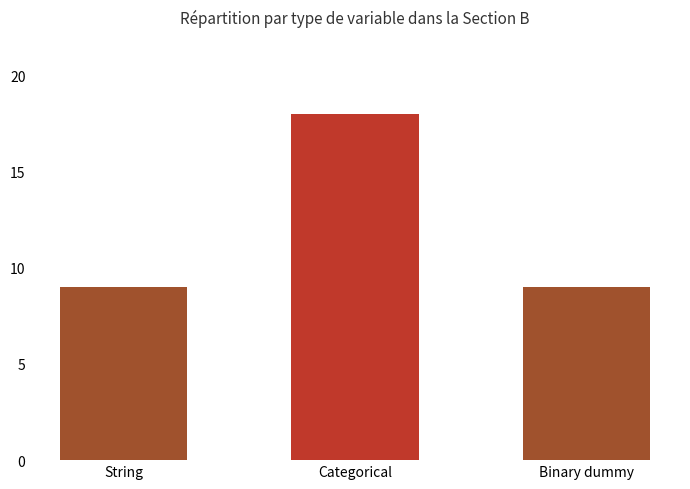

What is the change in value from Categorical to Binary dummy?

-9